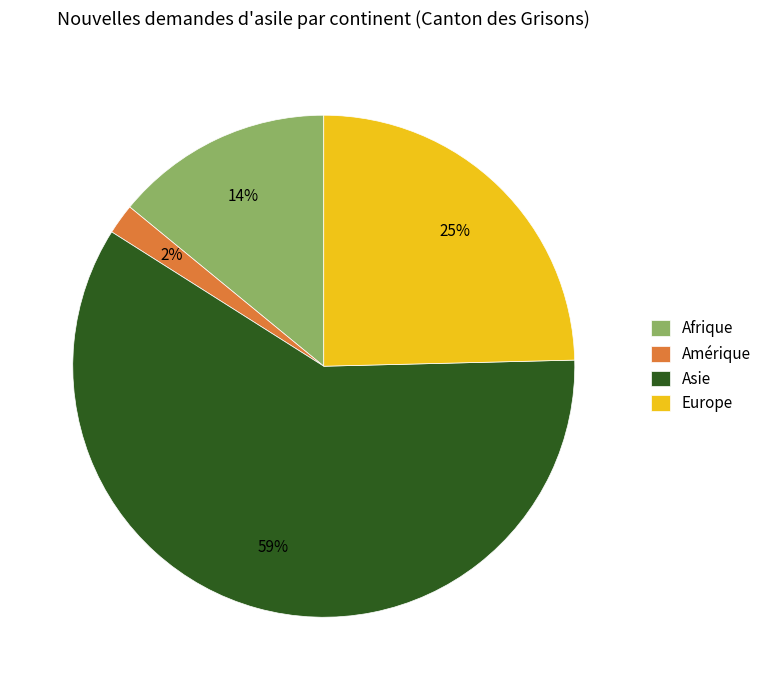

Count the number of slices in the pie.

4